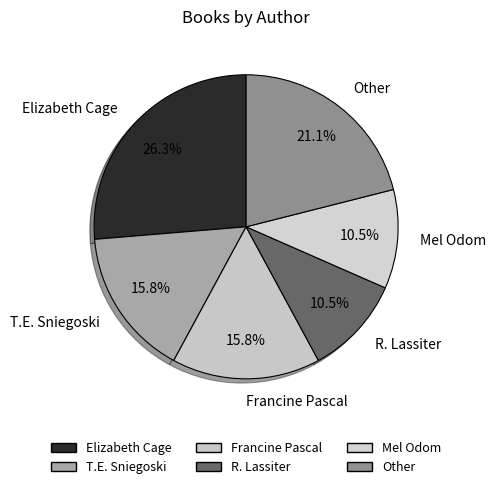

What portion of the pie excludes R. Lassiter?

89.5%